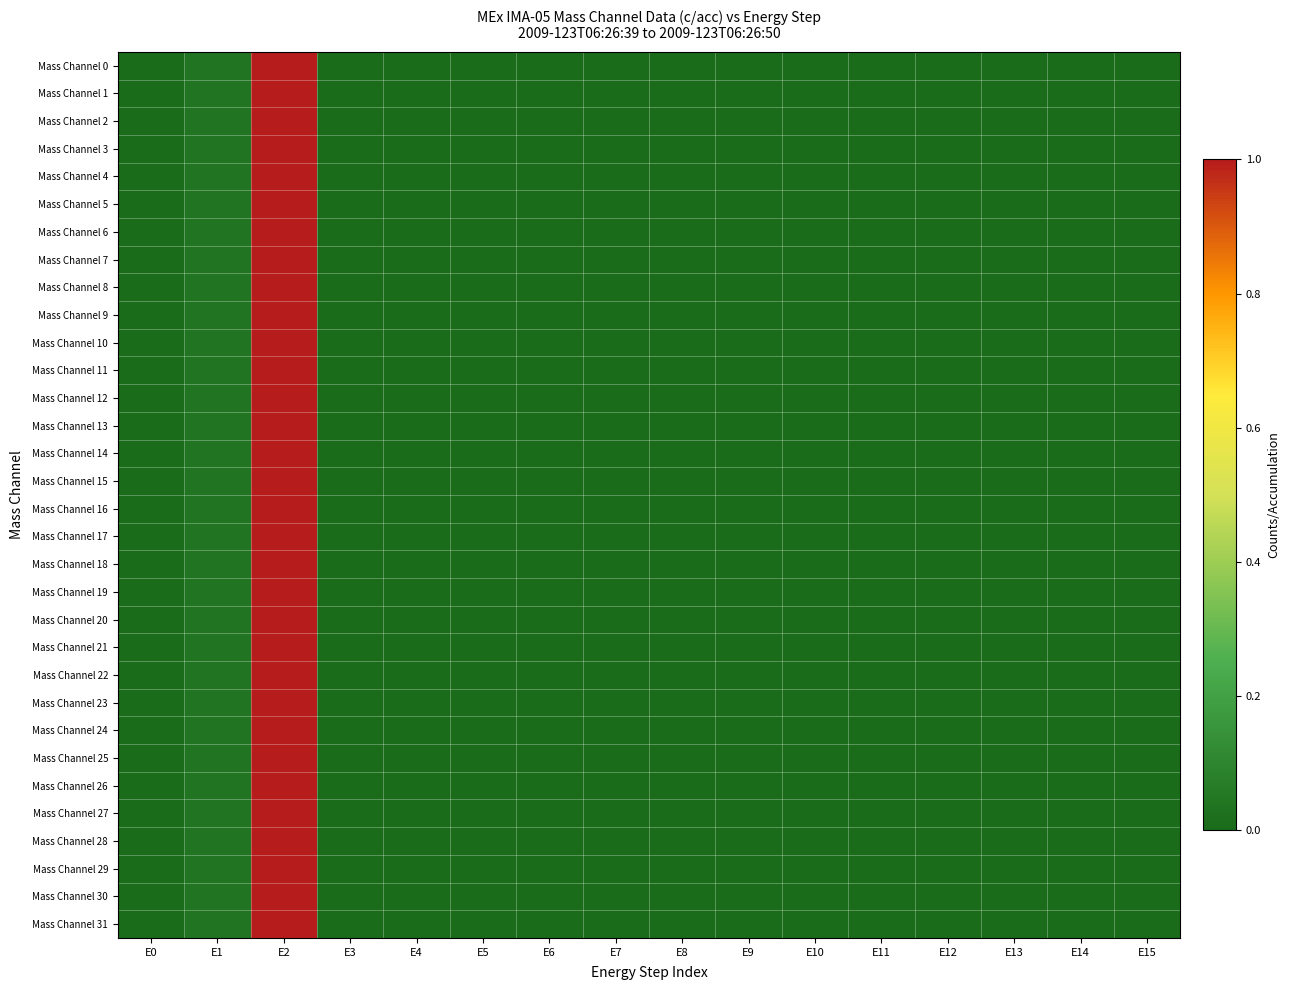

At which category is the sum across all series the highest?

E2